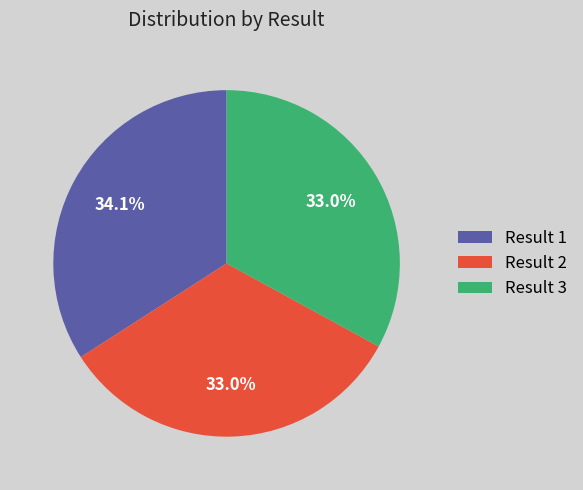

What is the total percentage of Result 2 and Result 1?

67.0%